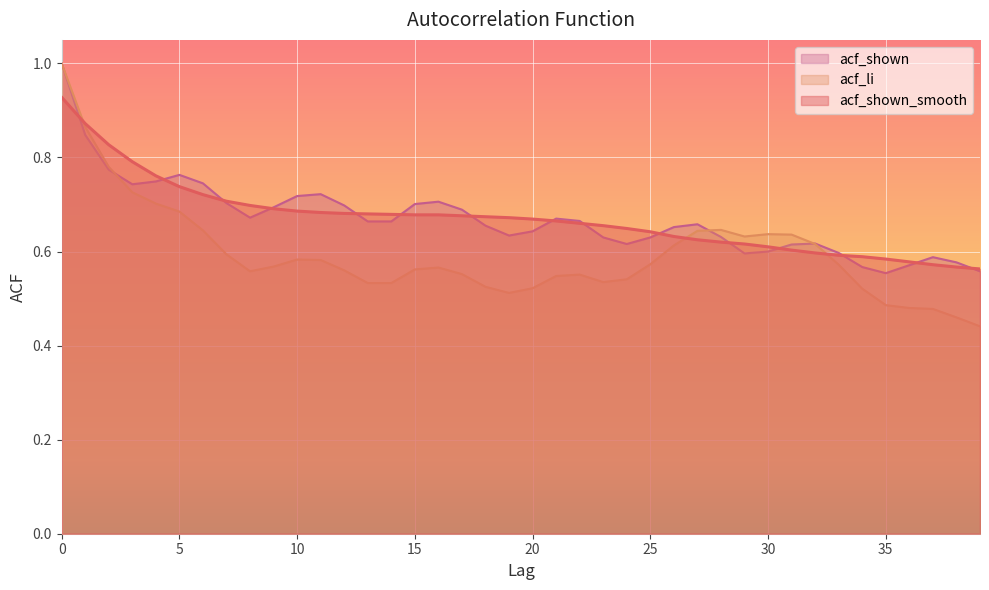

Reading left to right, extract all data points from this chart.

acf_shown_smooth: 0.9	0.9	0.8	0.8	0.8	0.7	0.7	0.7	0.7	0.7	0.7	0.7	0.7	0.7	0.7	0.7	0.7	0.7	0.7	0.7	0.7	0.7	0.7	0.7	0.6	0.6	0.6	0.6	0.6	0.6	0.6	0.6	0.6	0.6	0.6	0.6	0.6	0.6	0.6	0.6
acf_li: 1.0	0.9	0.8	0.7	0.7	0.7	0.6	0.6	0.6	0.6	0.6	0.6	0.6	0.5	0.5	0.6	0.6	0.6	0.5	0.5	0.5	0.5	0.6	0.5	0.5	0.6	0.6	0.6	0.6	0.6	0.6	0.6	0.6	0.6	0.5	0.5	0.5	0.5	0.5	0.4
acf_shown: 1.0	0.8	0.8	0.7	0.7	0.8	0.7	0.7	0.7	0.7	0.7	0.7	0.7	0.7	0.7	0.7	0.7	0.7	0.7	0.6	0.6	0.7	0.7	0.6	0.6	0.6	0.7	0.7	0.6	0.6	0.6	0.6	0.6	0.6	0.6	0.6	0.6	0.6	0.6	0.6